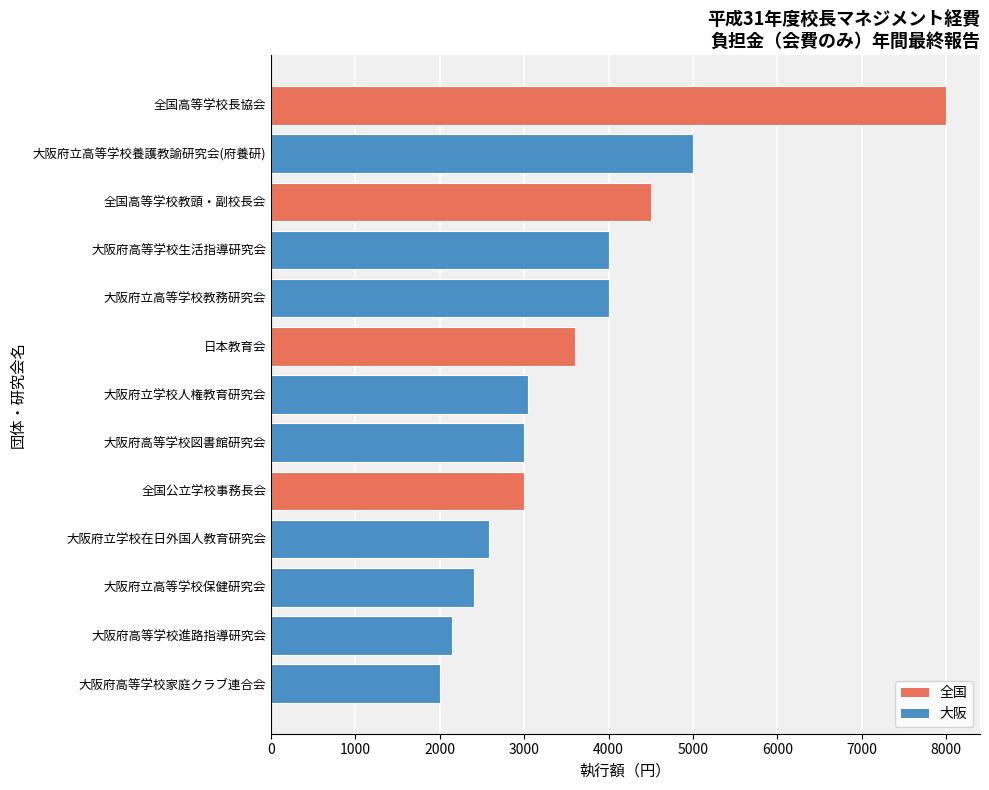

True or false: the data shows 5000 at 大阪府立高等学校養護教諭研究会(府養研).

True